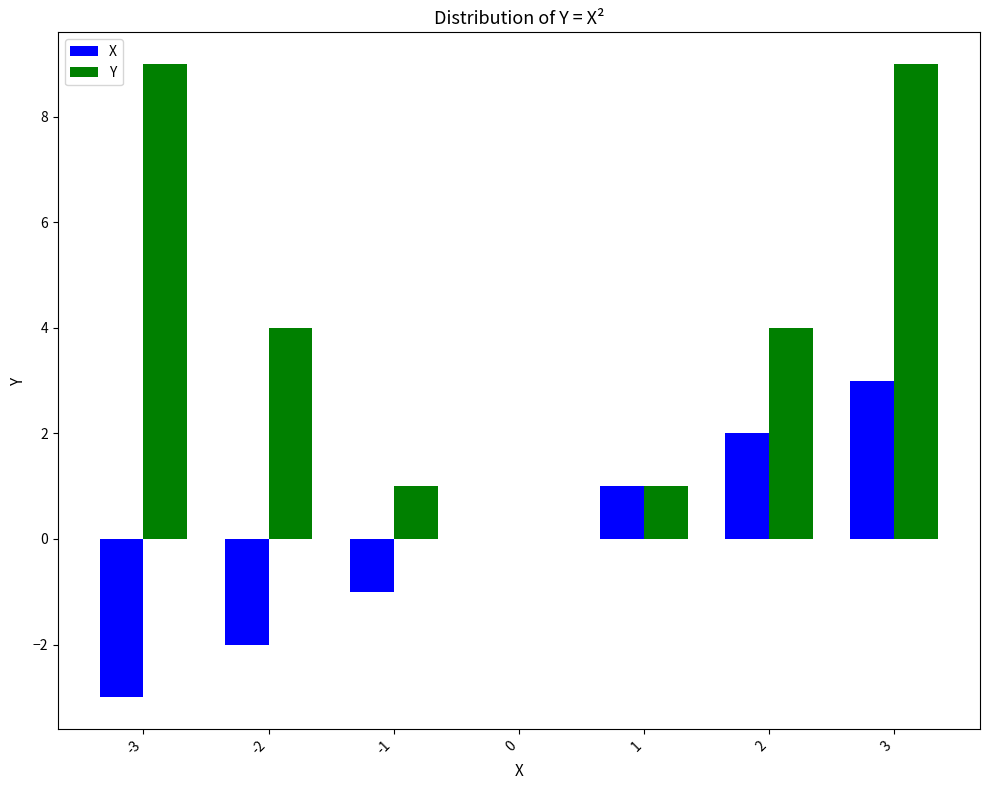

Is the value of Y at -3 greater than the value of X at 1?

Yes